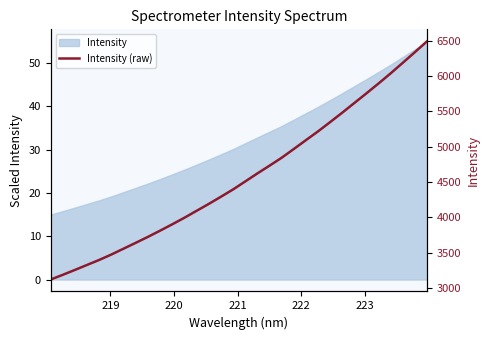

How many data points are less than 4504?

16